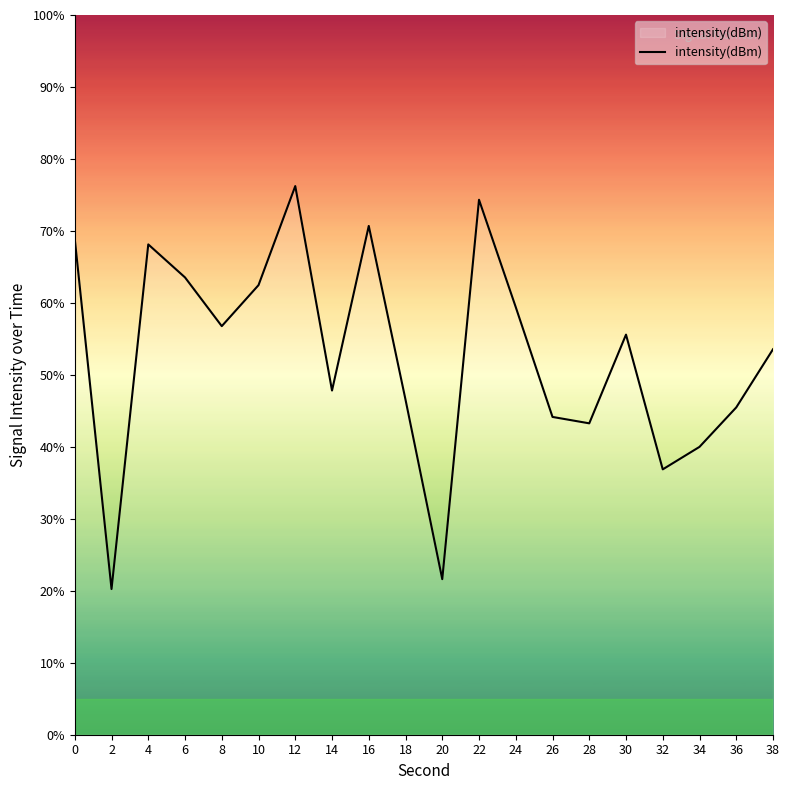

The value at 30 is 55.6. True or false?

True